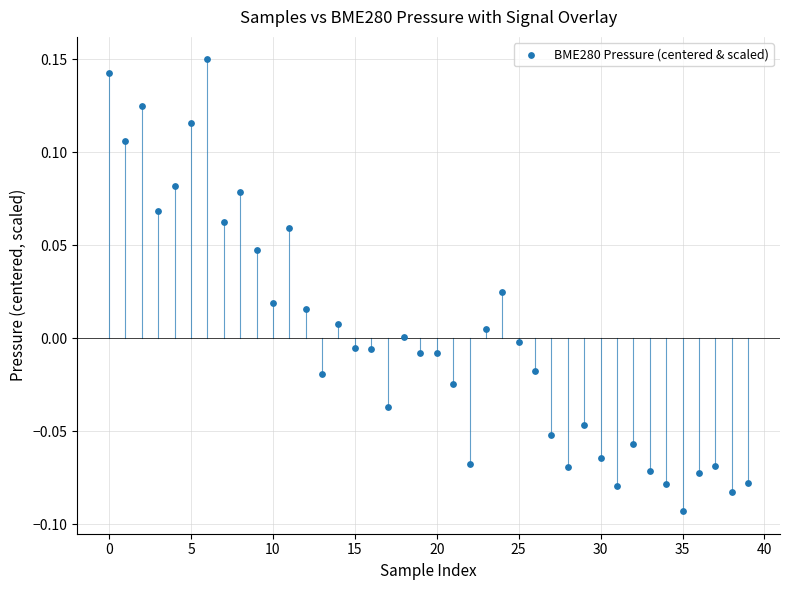

How many points are shown in the scatter plot?

40